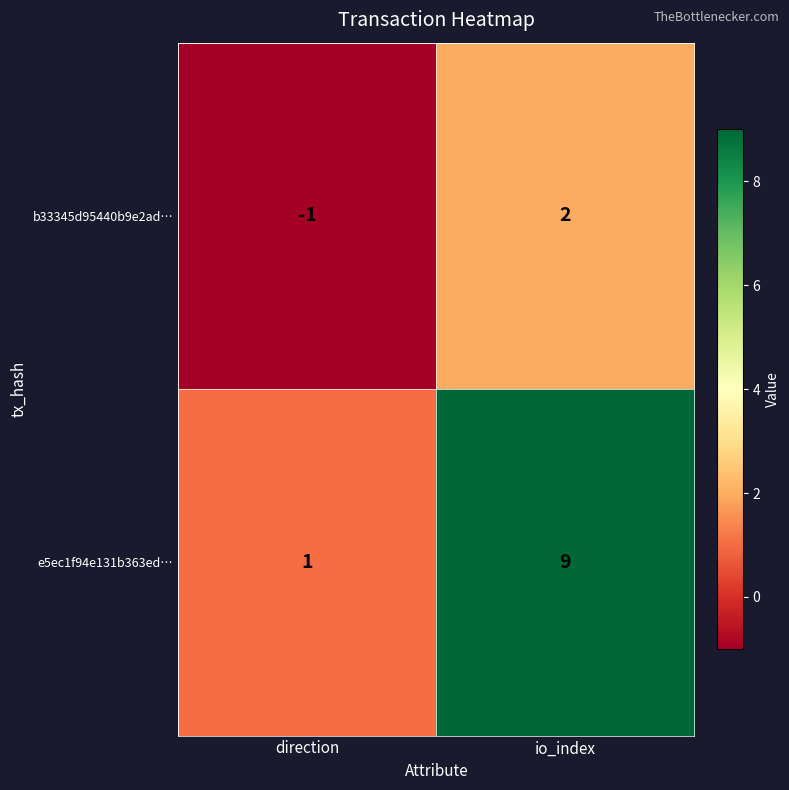

Which series has the largest total across all categories?

e5ec1f94e131b363ed…